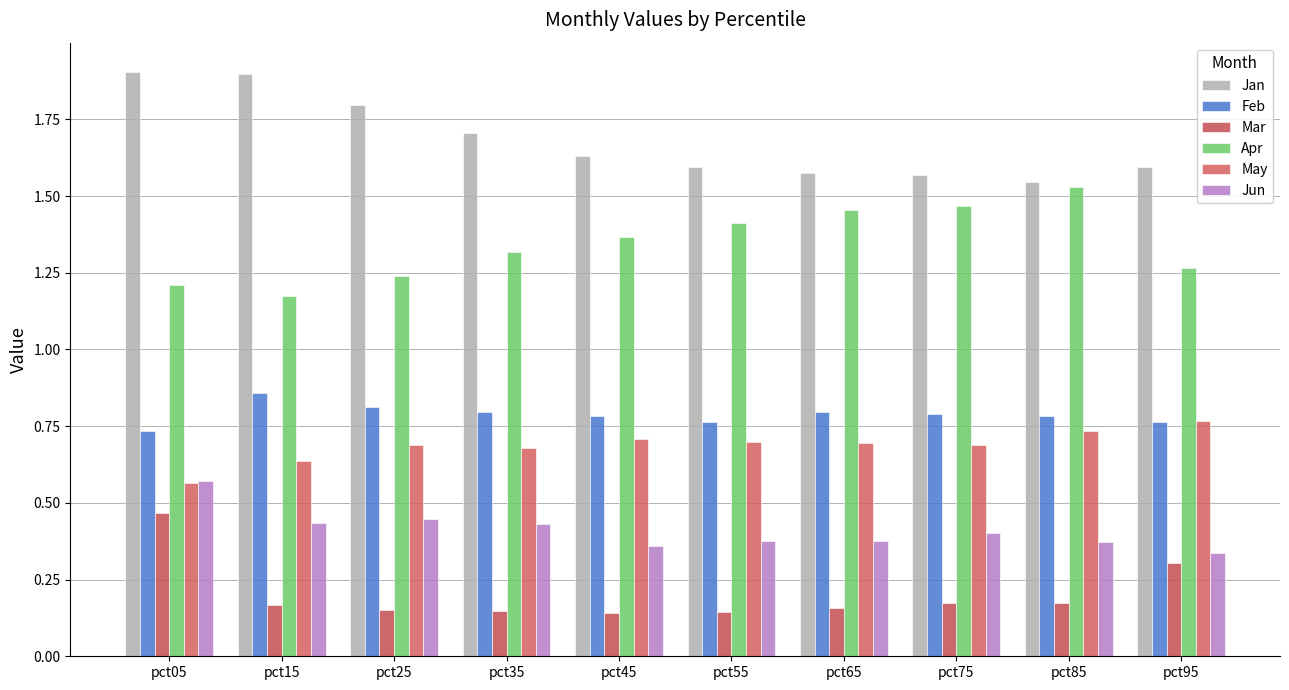

Does the chart contain any negative values?

No